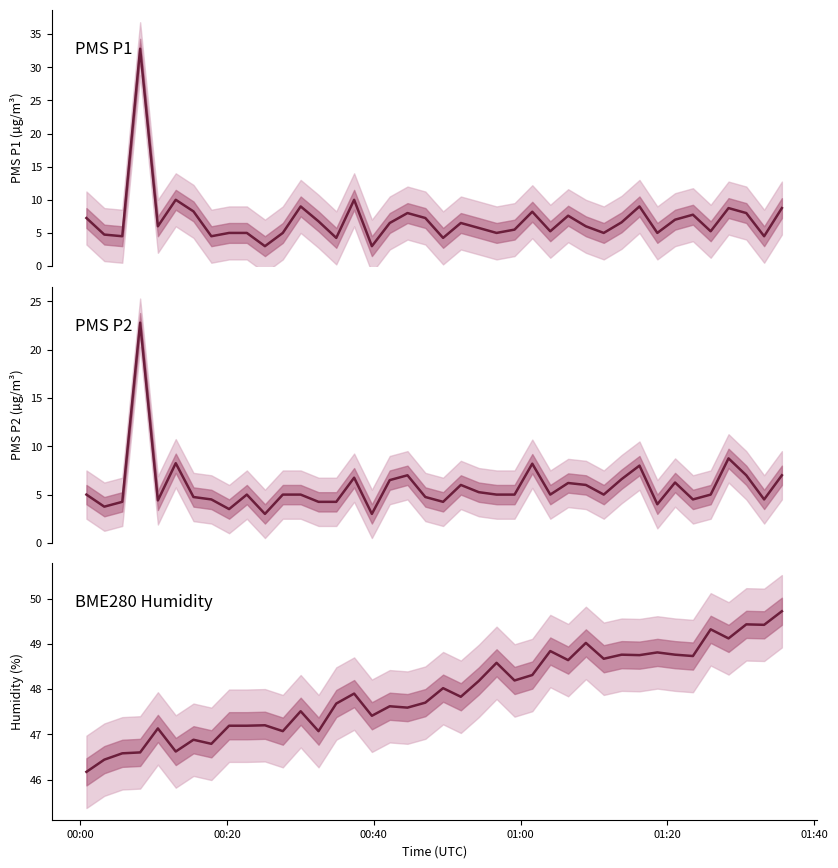

The PMS_P2 series shows 7.6 at 00:40. True or false?

False